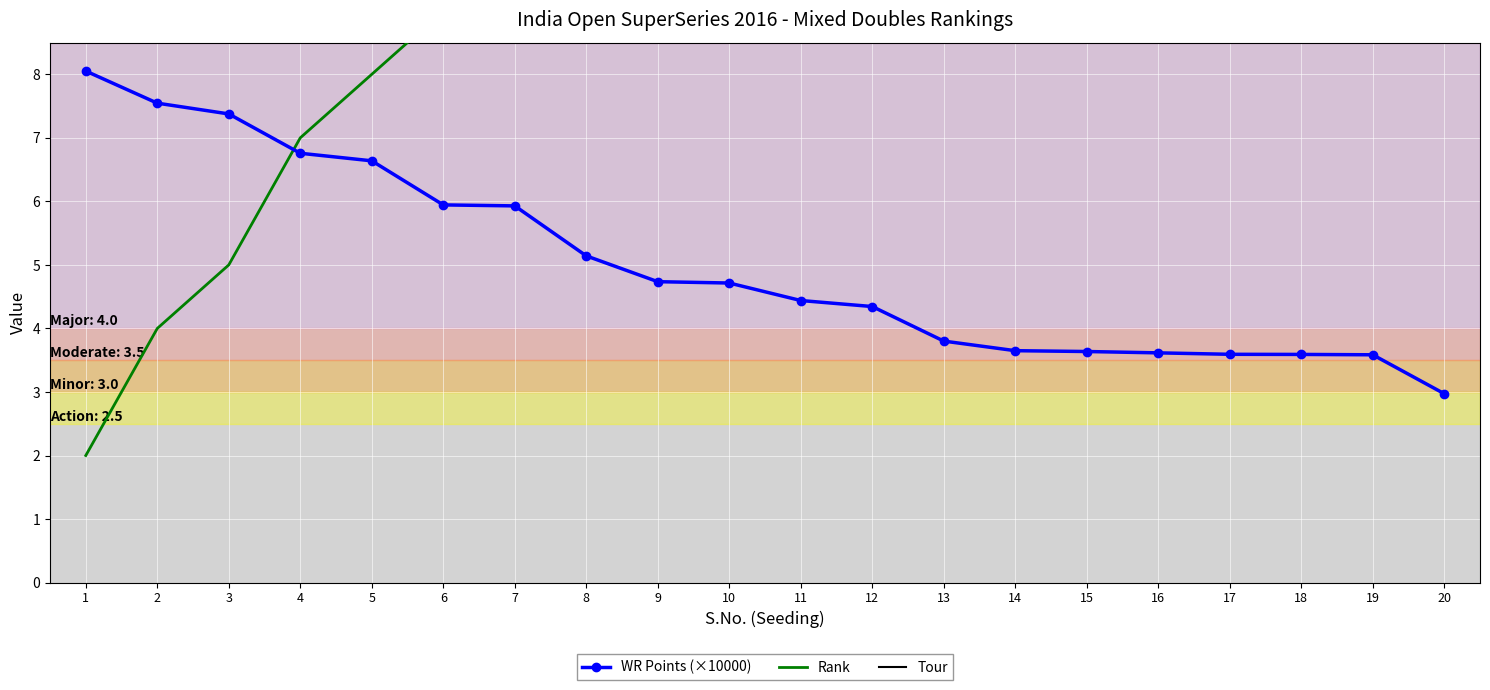

What are all the series names shown in the legend?

WR Points (×10000), Rank, Tour